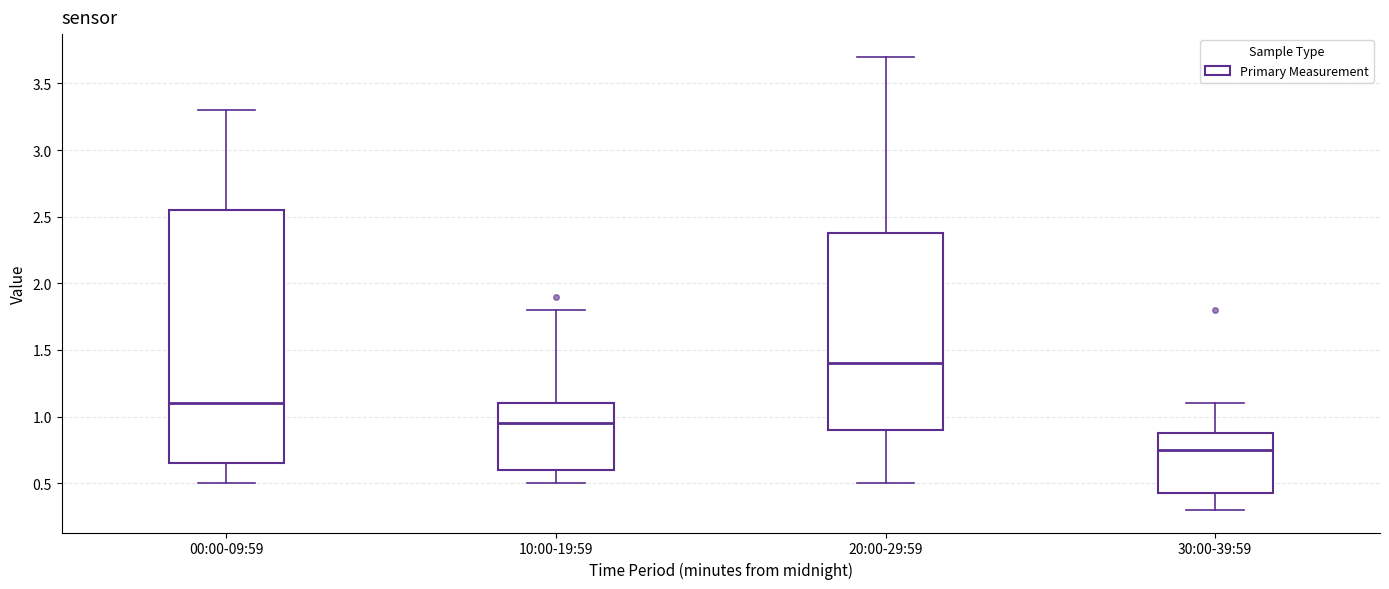

Reading left to right, read every box against the y-axis: the position of its median line, the range the box covers, and the ends of its whiskers. The values are not printed on the chart, so give them approximately, as read against the axis.

00:00-09:59: median 1.10, box 0.65 to 2.55, whiskers 0.50 to 3.30
10:00-19:59: median 0.95, box 0.60 to 1.10, whiskers 0.50 to 1.80
20:00-29:59: median 1.40, box 0.90 to 2.40, whiskers 0.50 to 3.70
30:00-39:59: median 0.75, box 0.45 to 0.90, whiskers 0.30 to 1.10